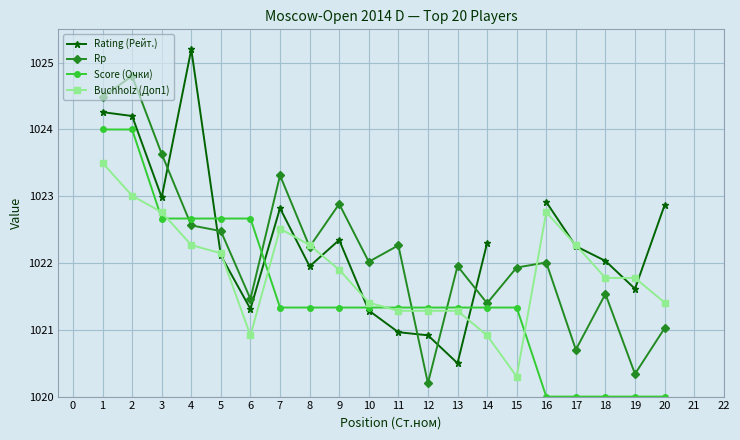

Which series has the widest spread of values?

Rating (Рейт.)